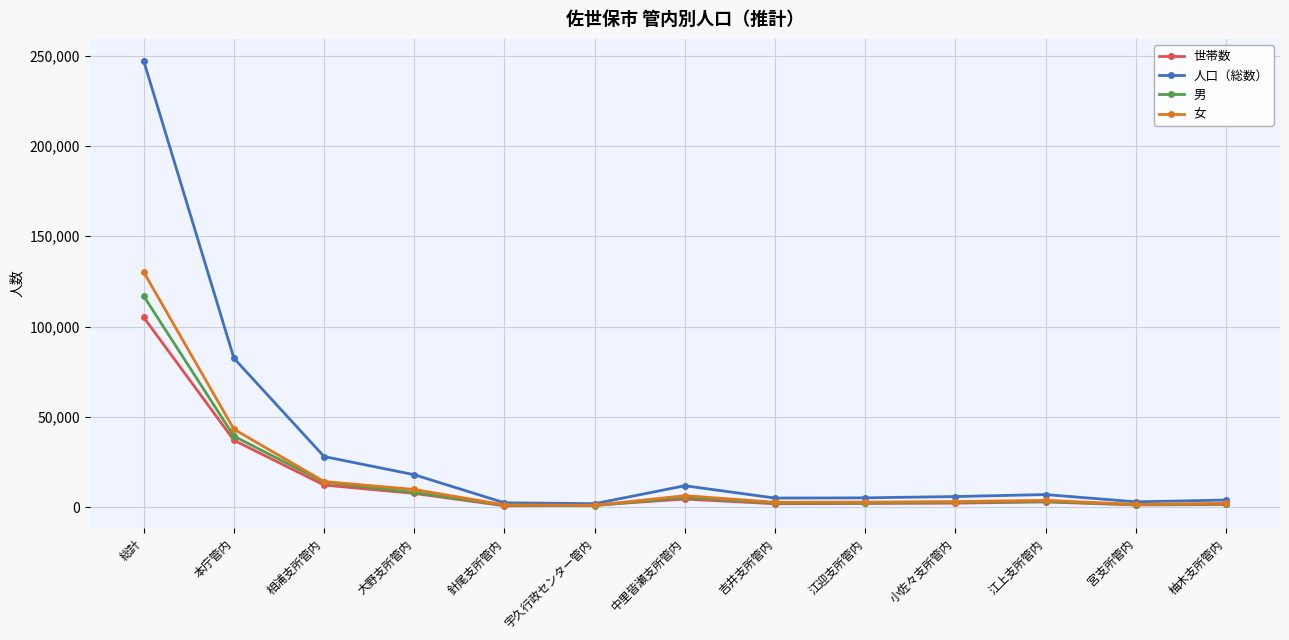

What is the label of the 1st point from the right?

柚木支所管内